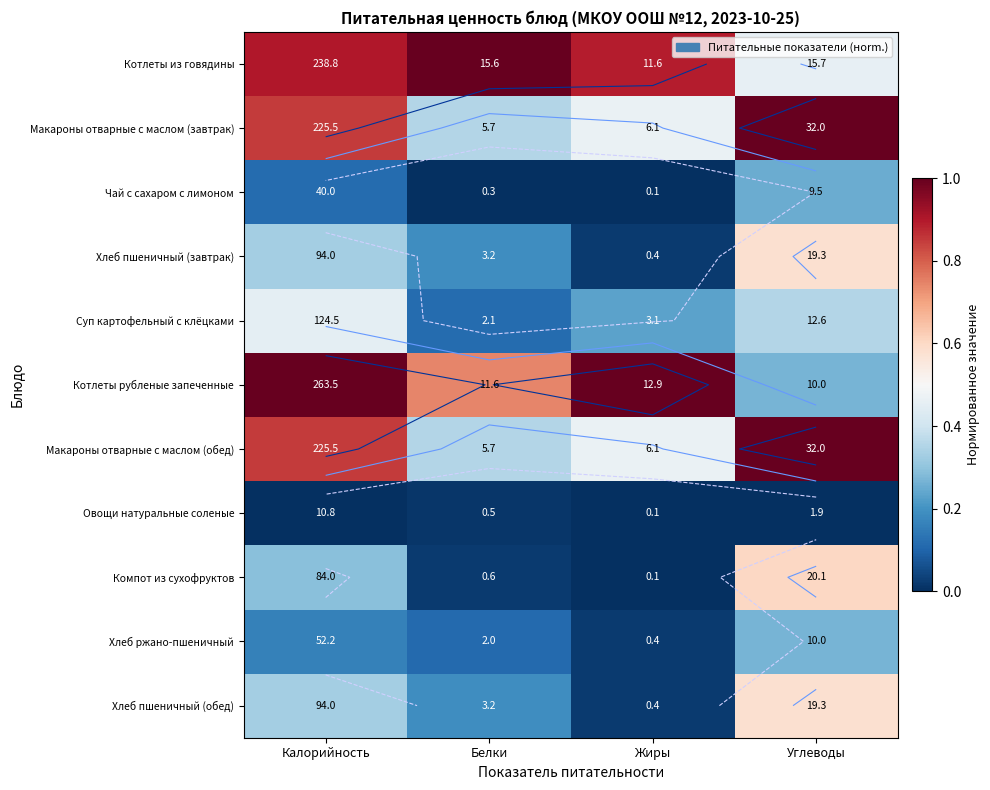

Which series has the largest range (max minus min)?

Котлеты рубленые запеченные